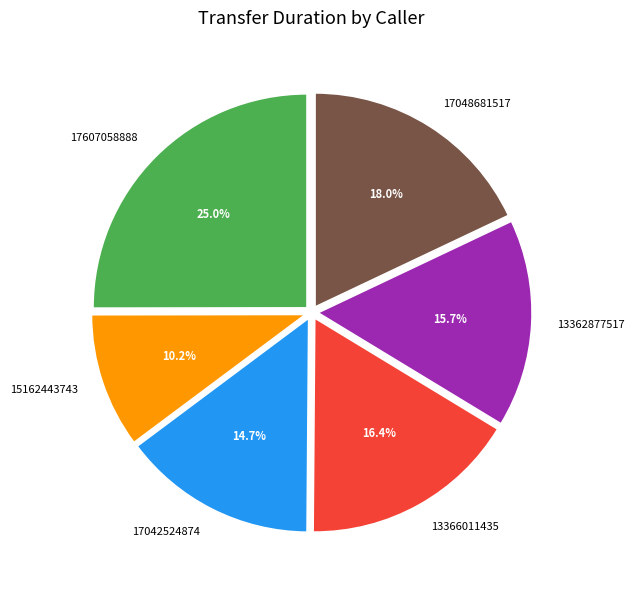

What percentage is the 17607058888 slice, to the nearest percent?

25%